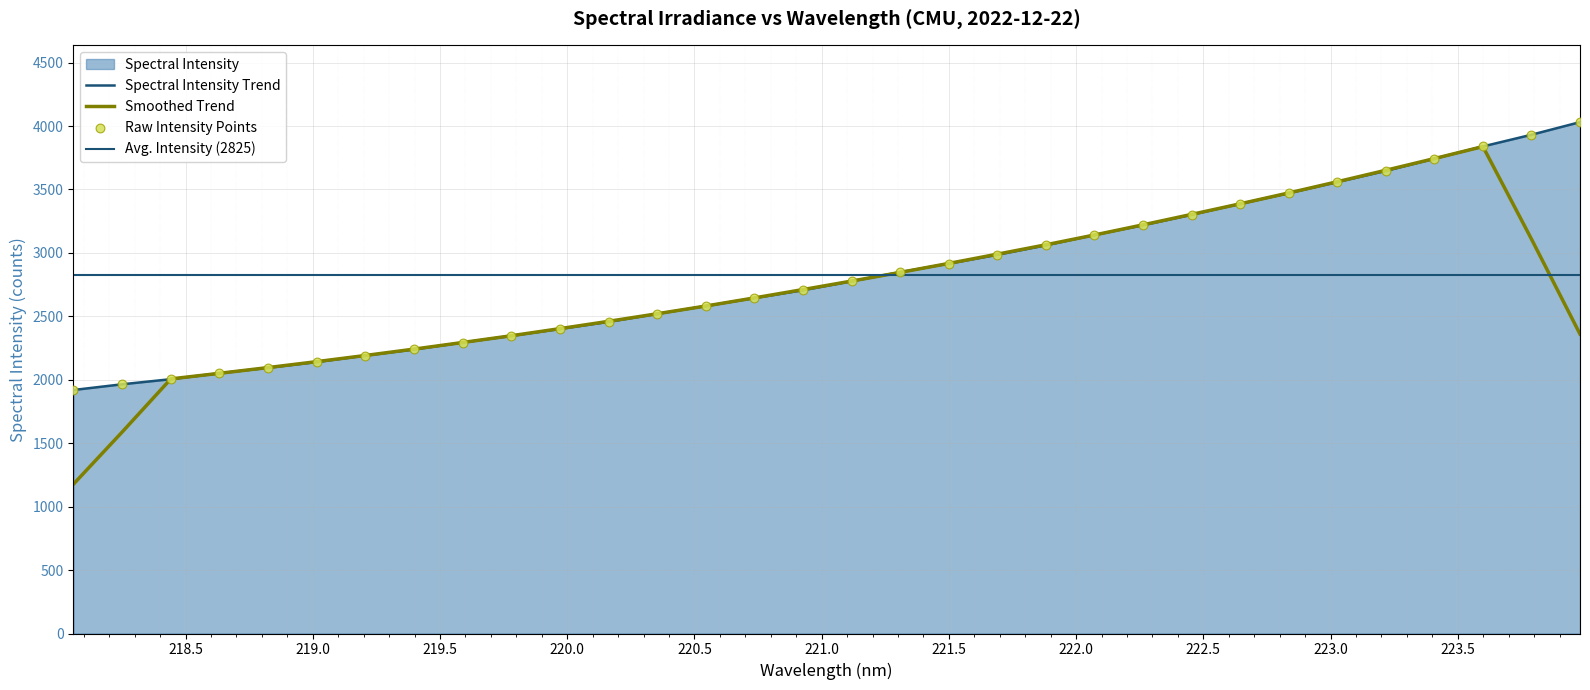

Between 221.3083 and 220.1623, which is larger?

221.3083